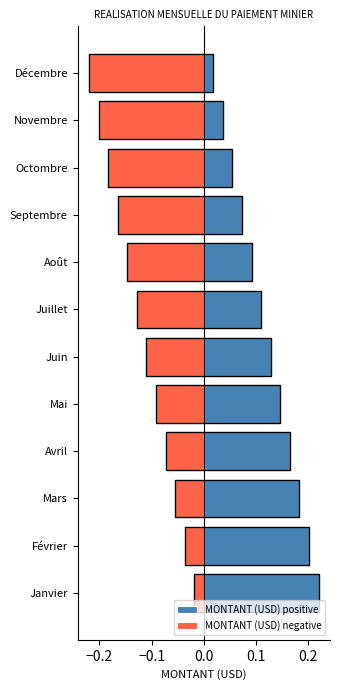

List the series in order of their peak value, highest first.

MONTANT (USD) positive, MONTANT (USD) negative